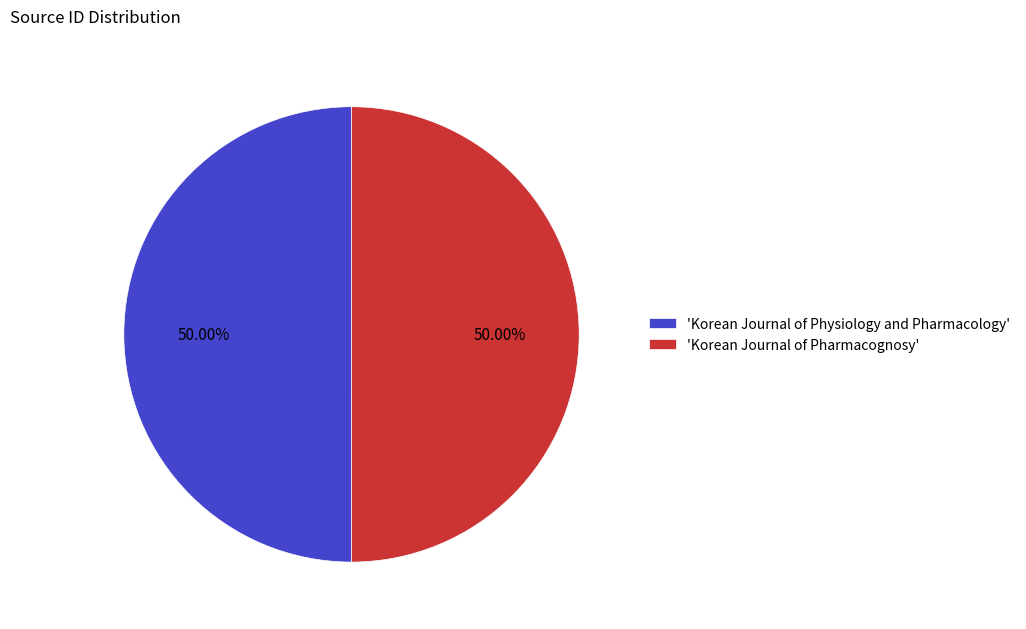

Do 'Korean Journal of Physiology and Pharmacology' and 'Korean Journal of Pharmacognosy' together represent more than half of the pie?

Yes